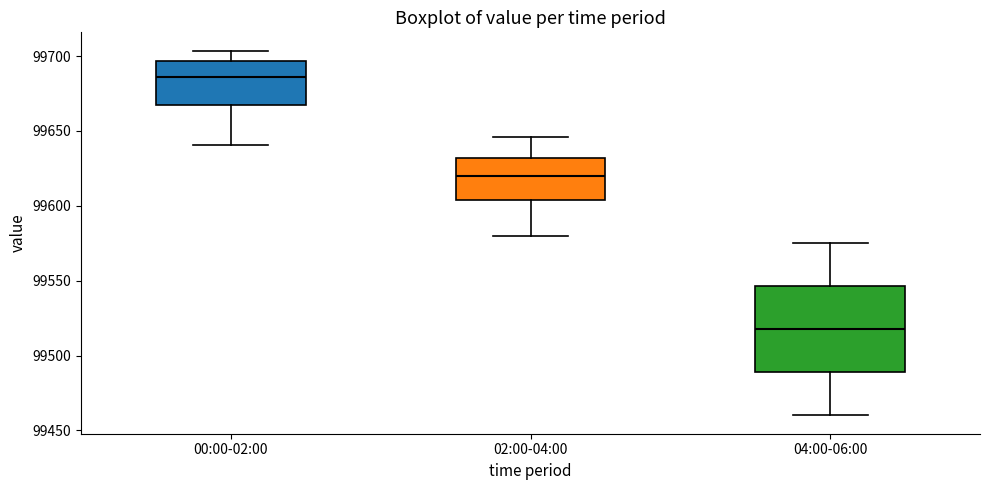

Reading left to right, transcribe this box plot: for each box, give where its median line is, the range the box spans, and where its two whiskers end, as read against the y-axis. The values are not printed on the chart, so give them approximately, as read against the axis.

00:00-02:00: median 99685, box 99665 to 99695, whiskers 99640 to 99705
02:00-04:00: median 99620, box 99605 to 99630, whiskers 99580 to 99645
04:00-06:00: median 99520, box 99490 to 99545, whiskers 99460 to 99575